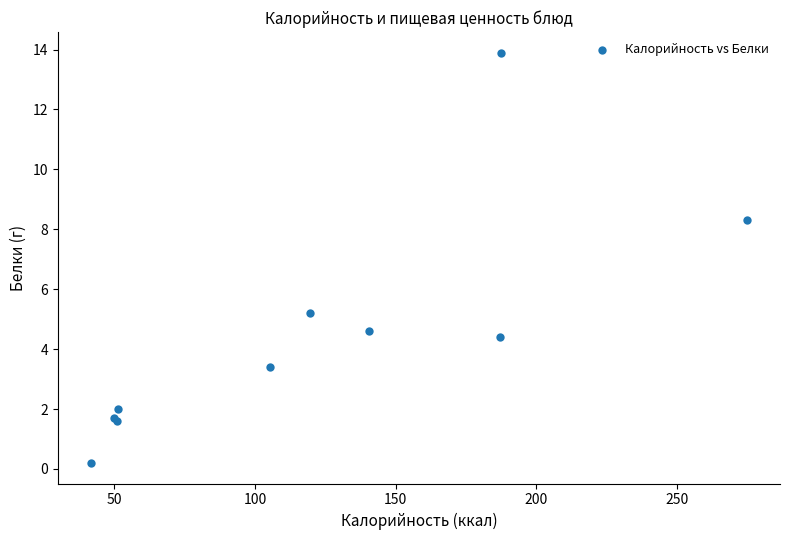

What Y value in the scatter plot is closest to 7?

8.3